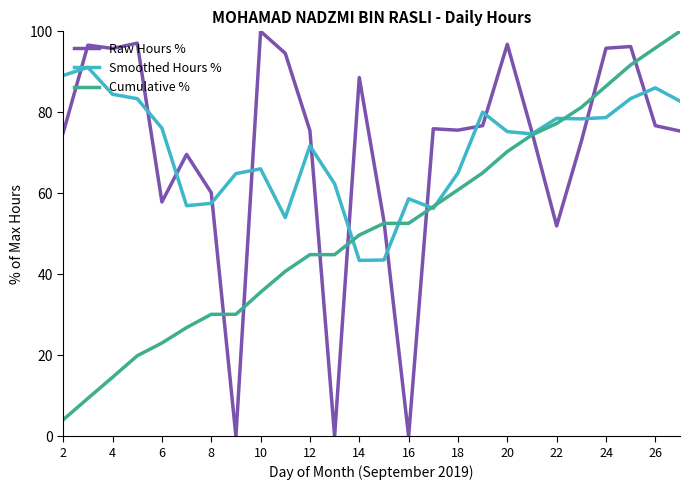

Which series has the widest spread of values?

Raw Hours %